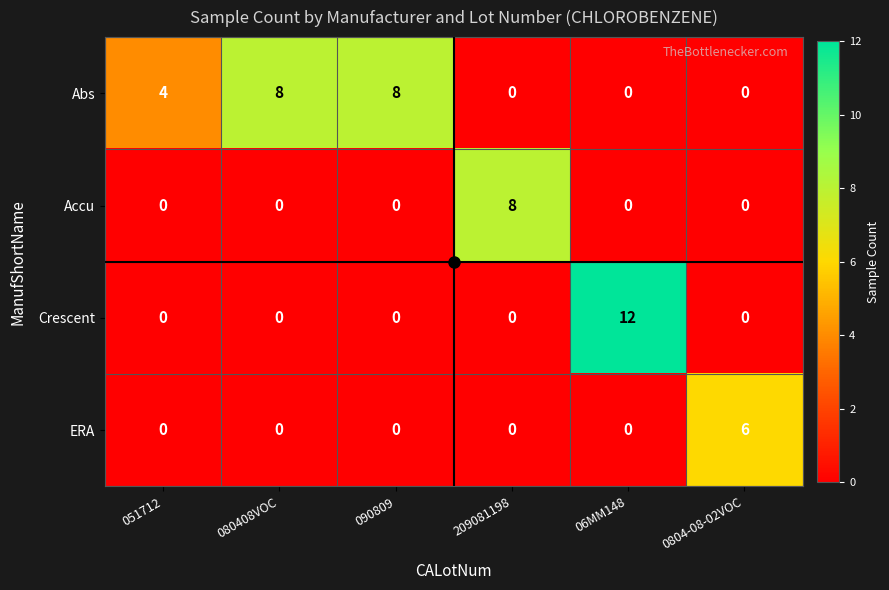

What is the difference between the maximum and minimum values in the ERA series?

6